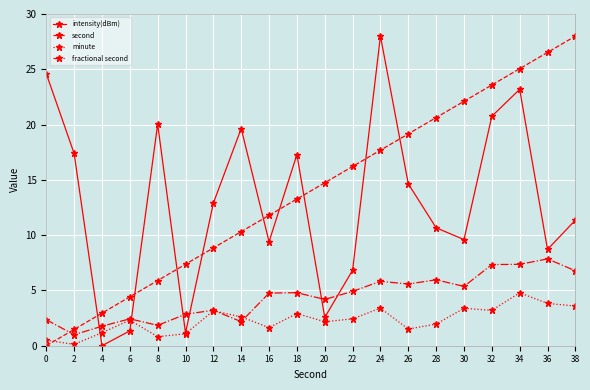

True or false: minute and second cross at least once.

True